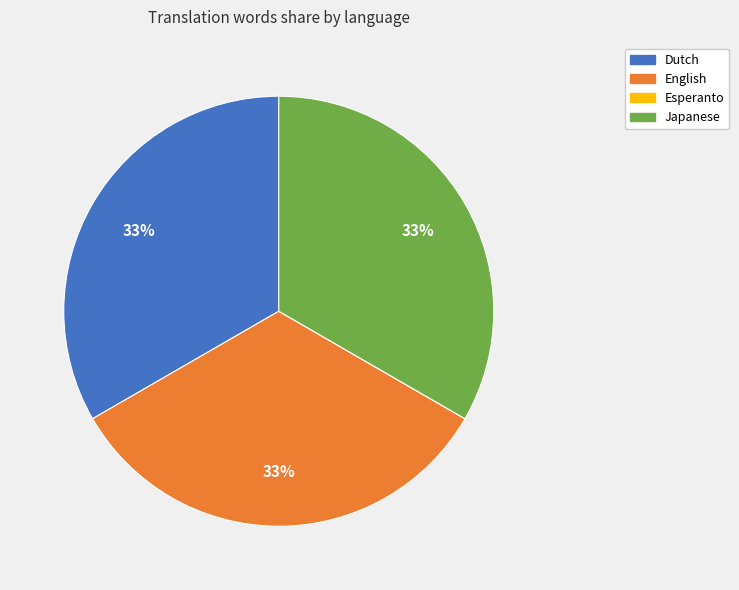

To the nearest percent, what is the difference between the largest and smallest slice percentages?

33%